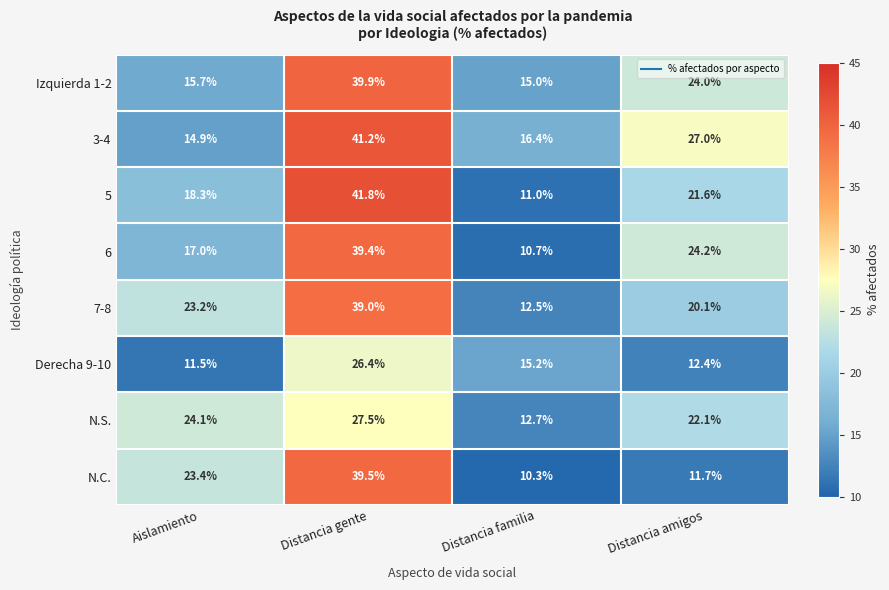

How many series are shown in this chart?

8